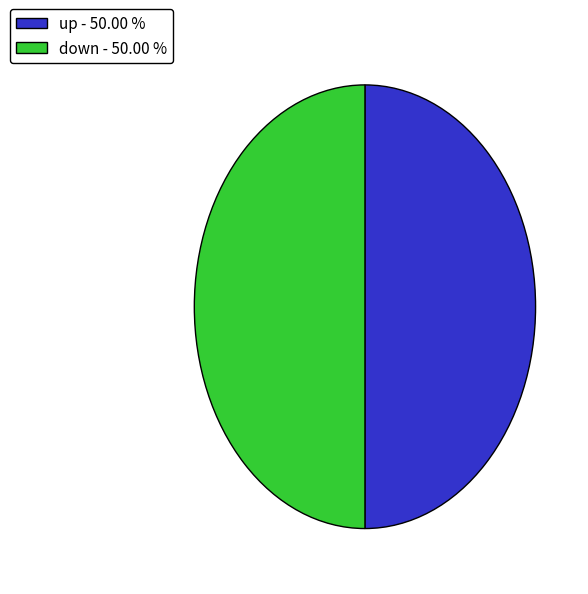

What is the ratio of the value at up - 50.00 % to the value at down - 50.00 %?

1.0